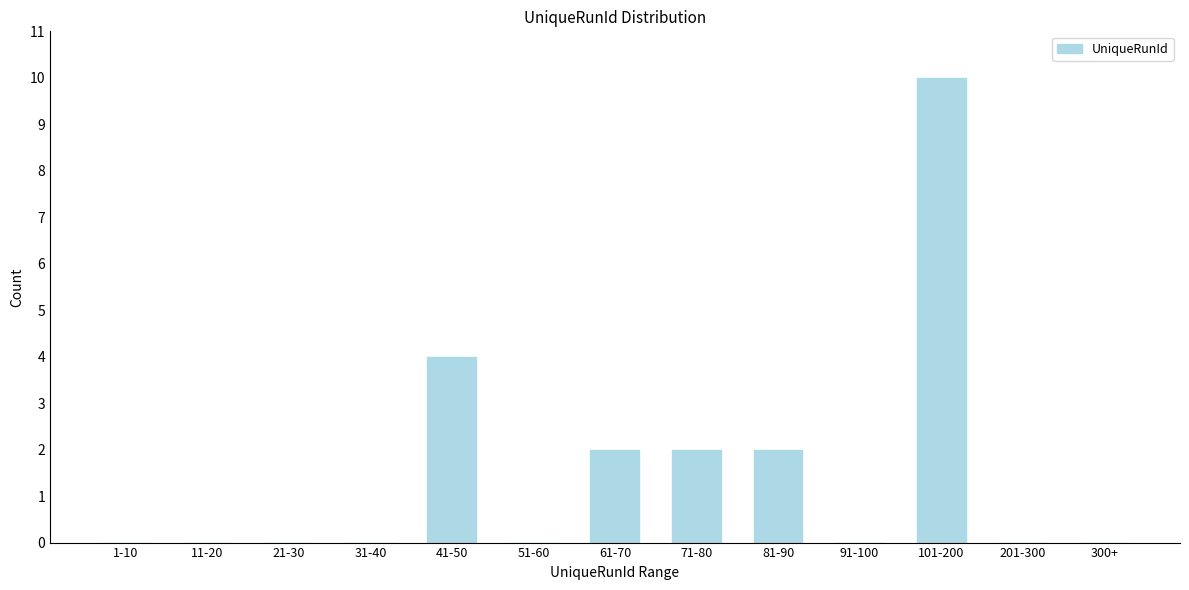

Reading right to left, list all the values displayed in this chart.

300+=0	201-300=0	101-200=10	91-100=0	81-90=2	71-80=2	61-70=2	51-60=0	41-50=4	31-40=0	21-30=0	11-20=0	1-10=0